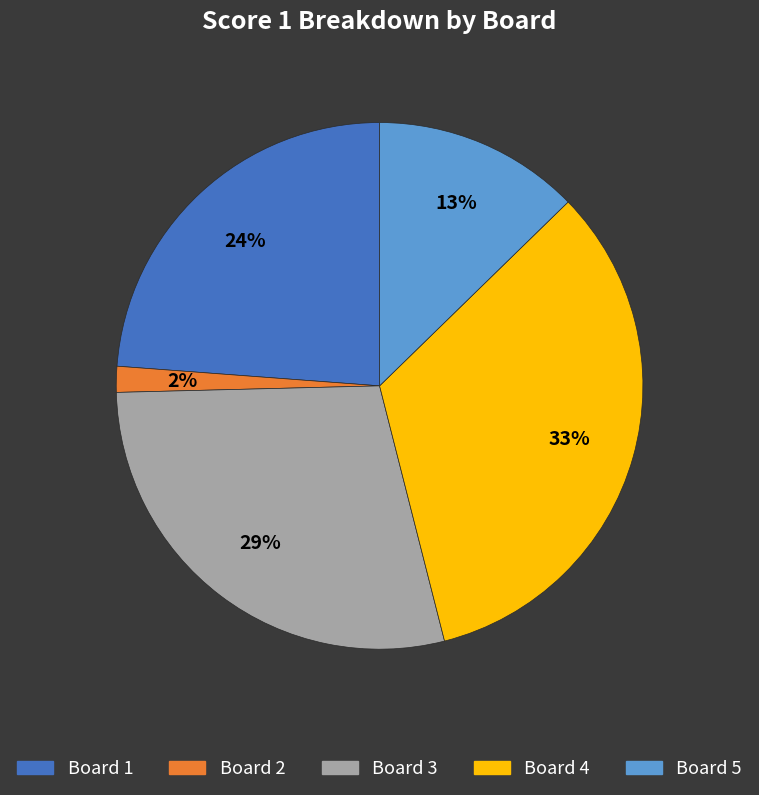

Is there a majority slice in this chart?

No